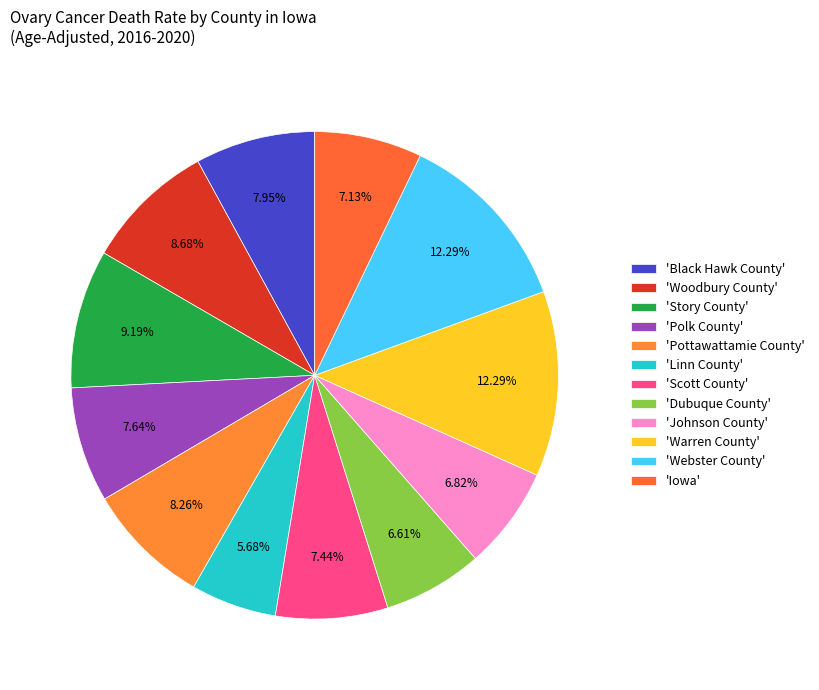

How many segments does this pie chart have?

12